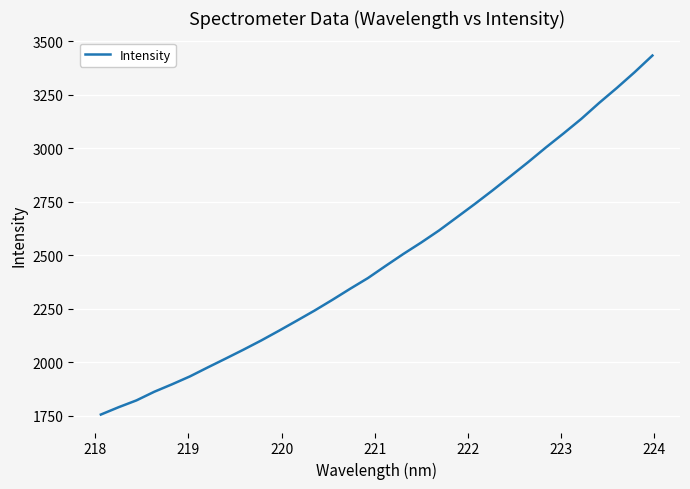

What is the difference between the second highest and second lowest values?

1564.0